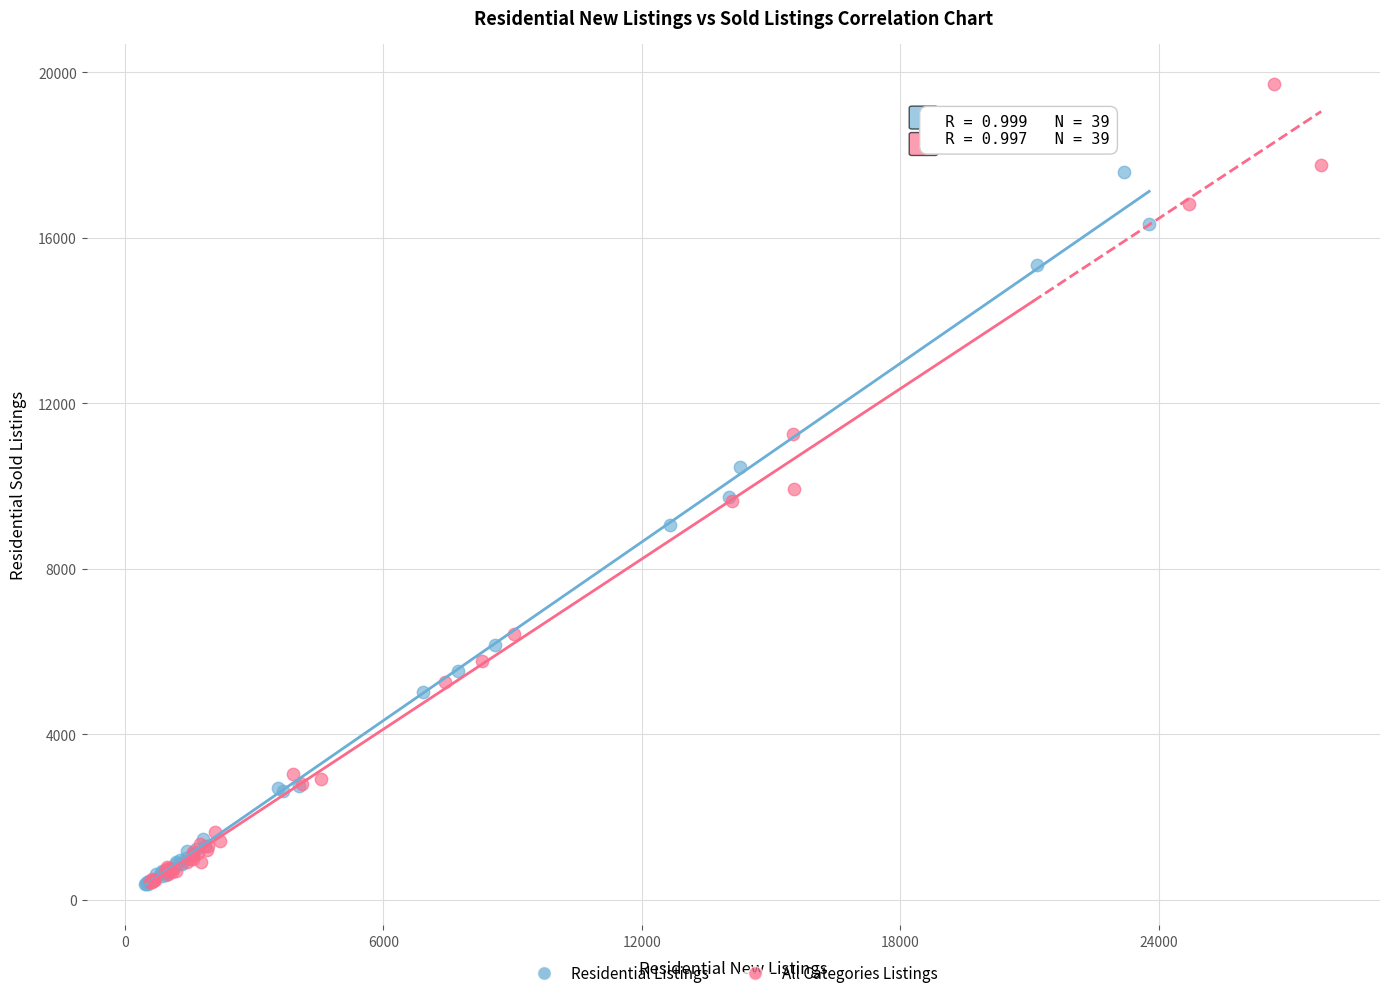

What are all the series names shown in the legend?

Residential Listings, All Categories Listings